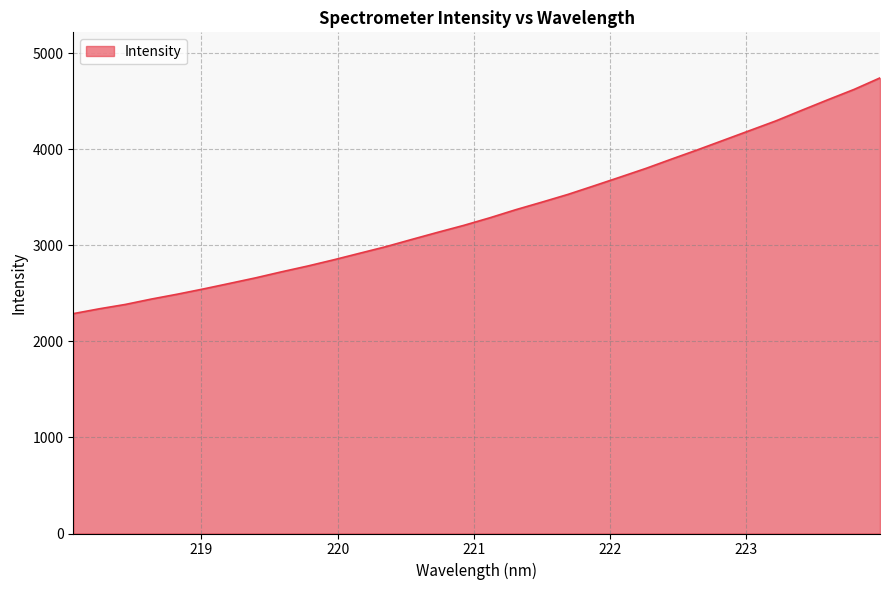

Does the chart display data point markers on the line(s)?

No